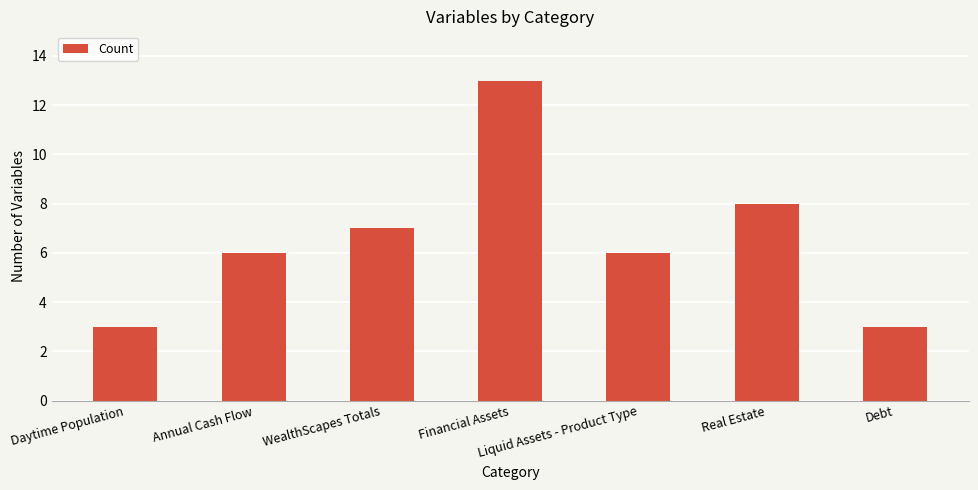

Reading left to right, list all the values displayed in this chart.

3	6	7	13	6	8	3